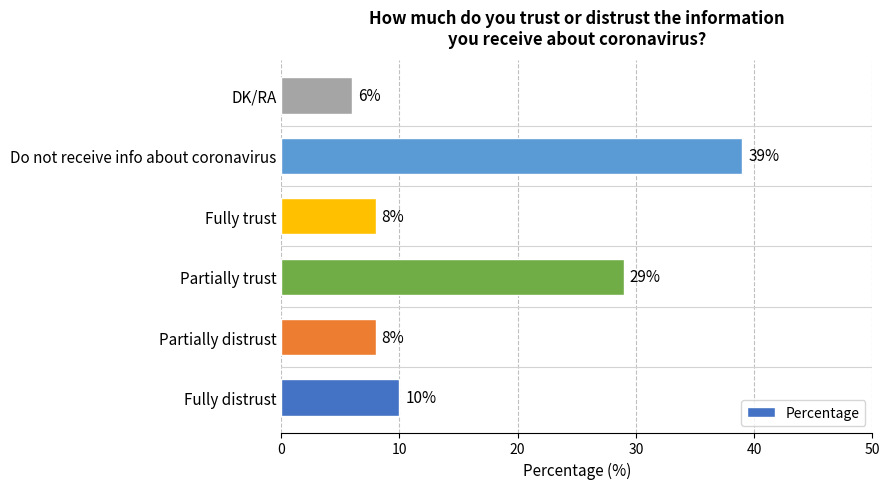

Which label corresponds to the largest value in the chart?

Do not receive info about coronavirus